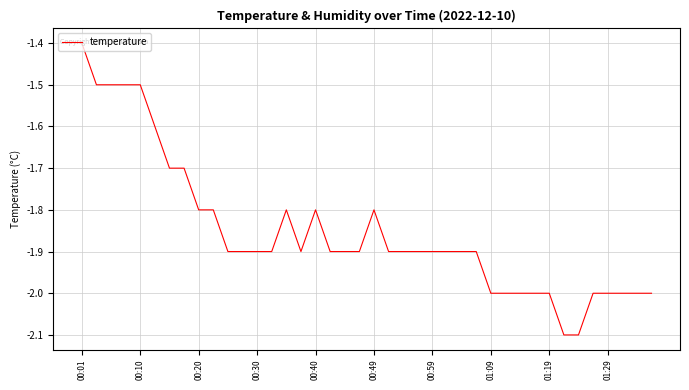

What is the difference between the maximum and minimum values?

0.7